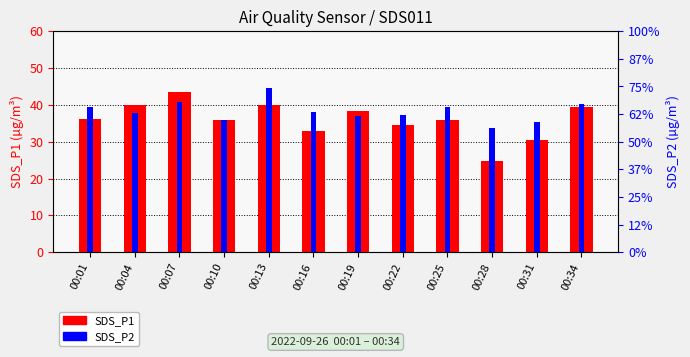

Between 00:22 and 00:01, which is larger?

00:01